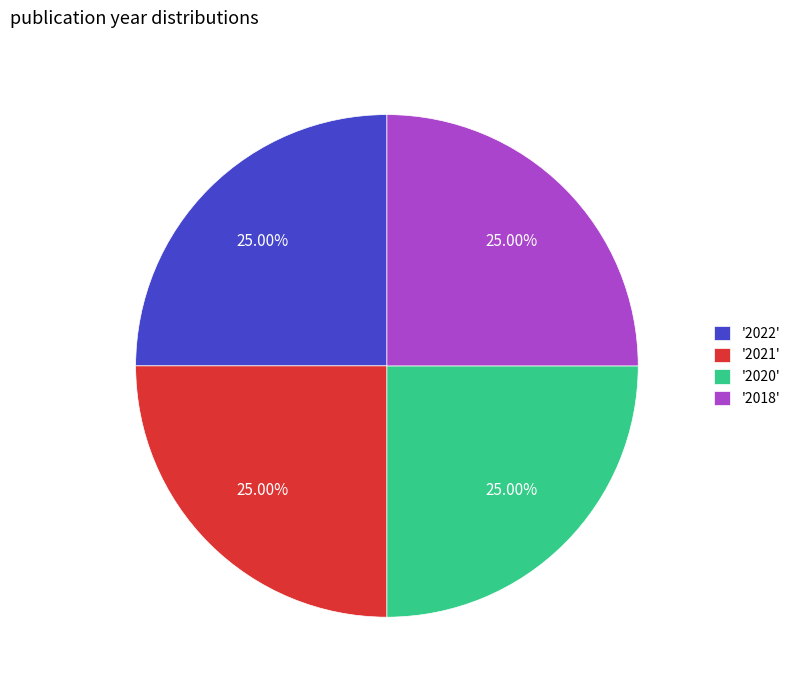

Does '2021' account for over 50% of the chart?

No